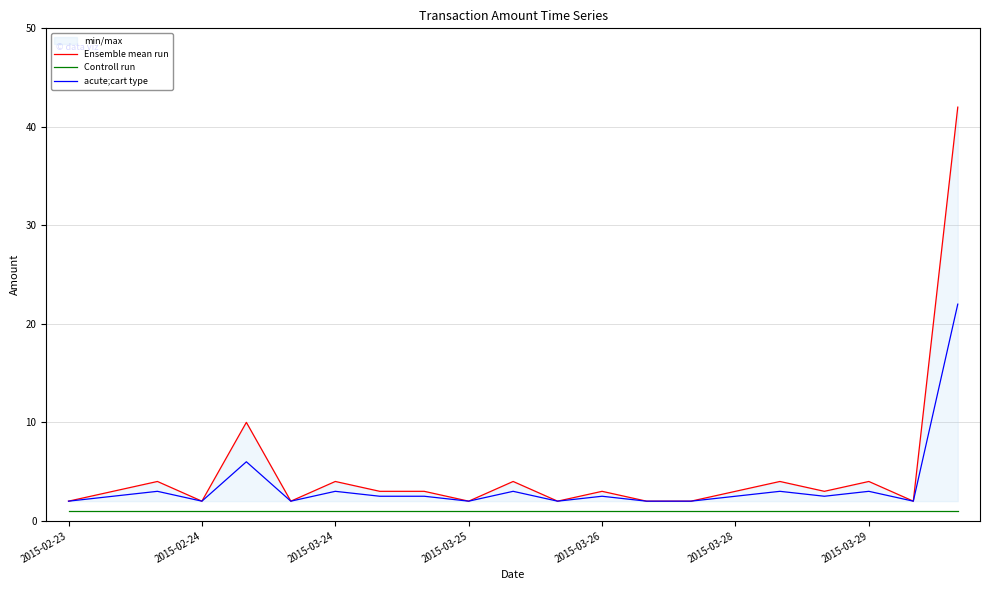

Does the chart have visible grid lines?

Yes